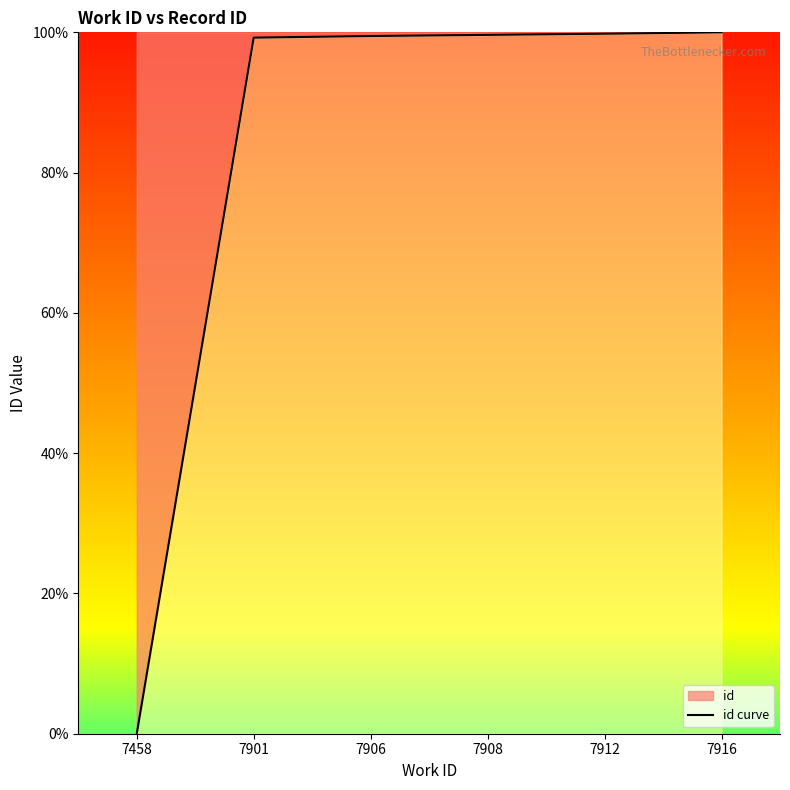

At which label is the value closest to 50?

7901